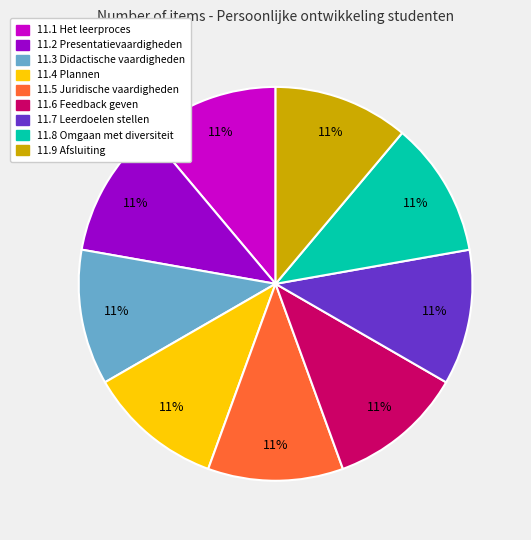

Is the sum of 11.6 Feedback geven and 11.1 Het leerproces greater than half?

No